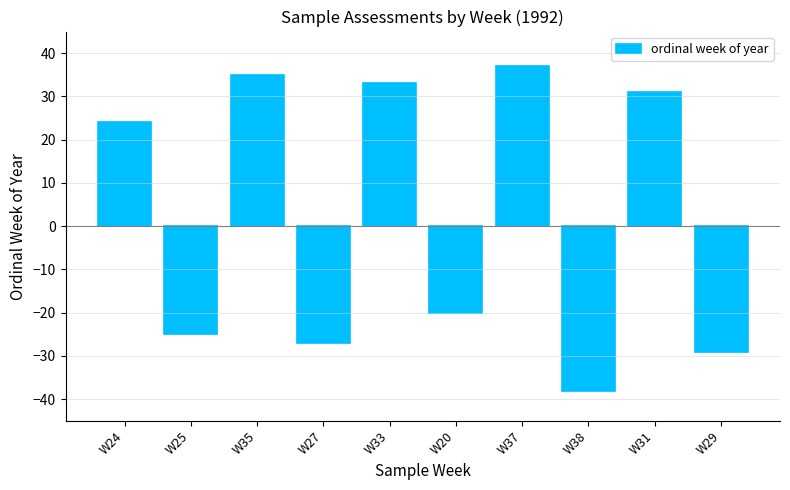

What position from the left is W35?

3